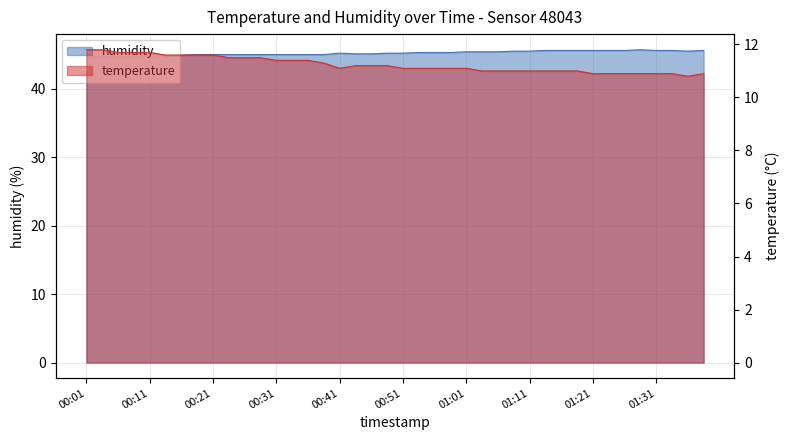

Reading left to right, transcribe all the data shown in this chart.

temperature: 11.8	11.8	11.7	11.7	11.7	11.6	11.6	11.6	11.6	11.5	11.5	11.5	11.4	11.4	11.4	11.3	11.1	11.2	11.2	11.2	11.1	11.1	11.1	11.1	11.1	11.0	11.0	11.0	11.0	11.0	11.0	11.0	10.9	10.9	10.9	10.9	10.9	10.9	10.8	10.9
humidity: 44.6	44.7	44.7	44.8	44.8	44.8	44.9	45.0	45.0	45.0	45.0	45.0	45.0	45.0	45.0	45.0	45.2	45.1	45.1	45.2	45.2	45.3	45.3	45.3	45.4	45.4	45.4	45.5	45.5	45.6	45.6	45.6	45.6	45.6	45.6	45.7	45.6	45.6	45.5	45.6